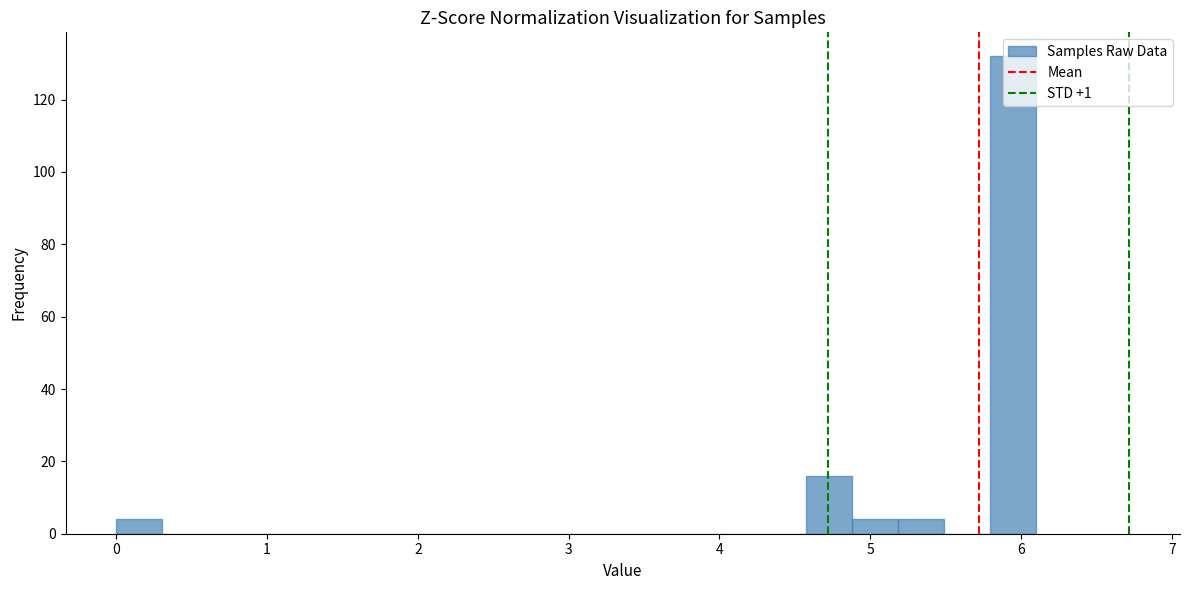

Around what value on the x-axis is the tallest bar? Give the approximate position of its centre, as read against the axis.

5.9